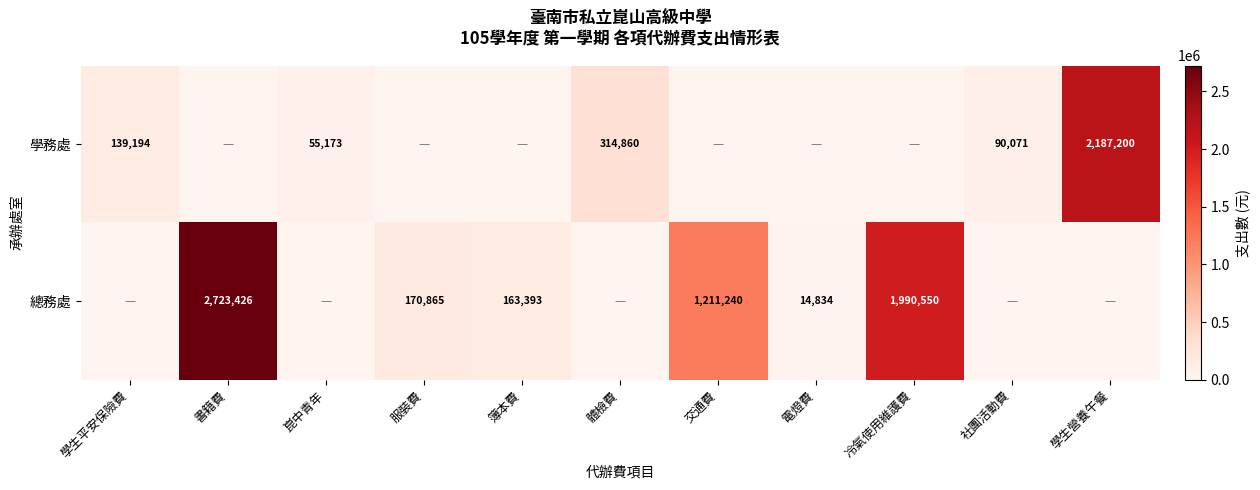

What is the difference between the 學務處 values at 學生營養午餐 and 崑中青年?

2132027